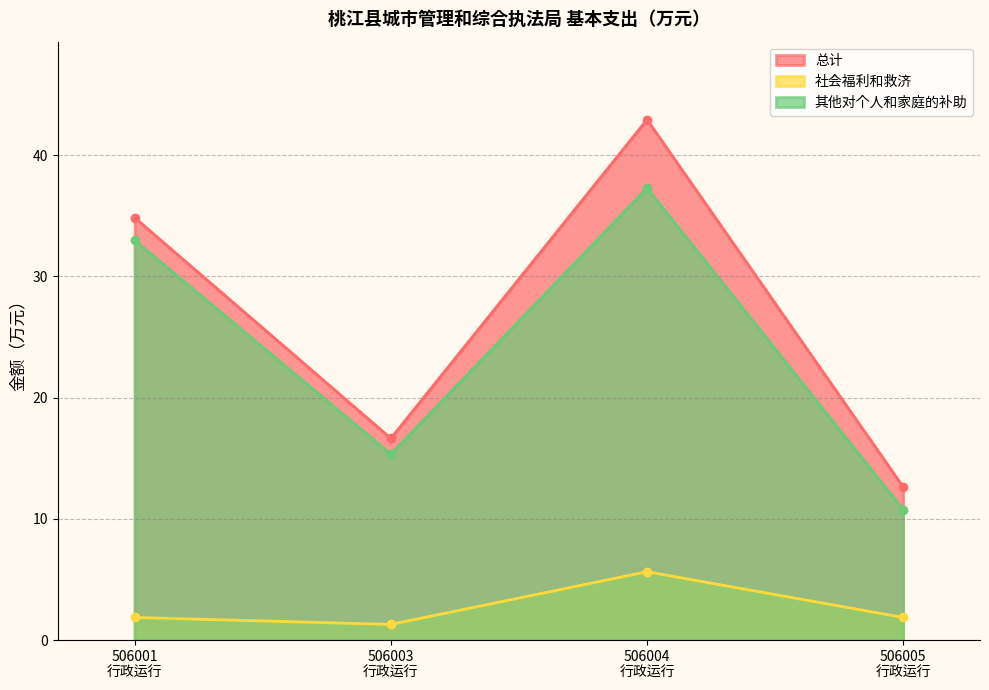

Where is the first local minimum for 社会福利和救济?

506003
行政运行